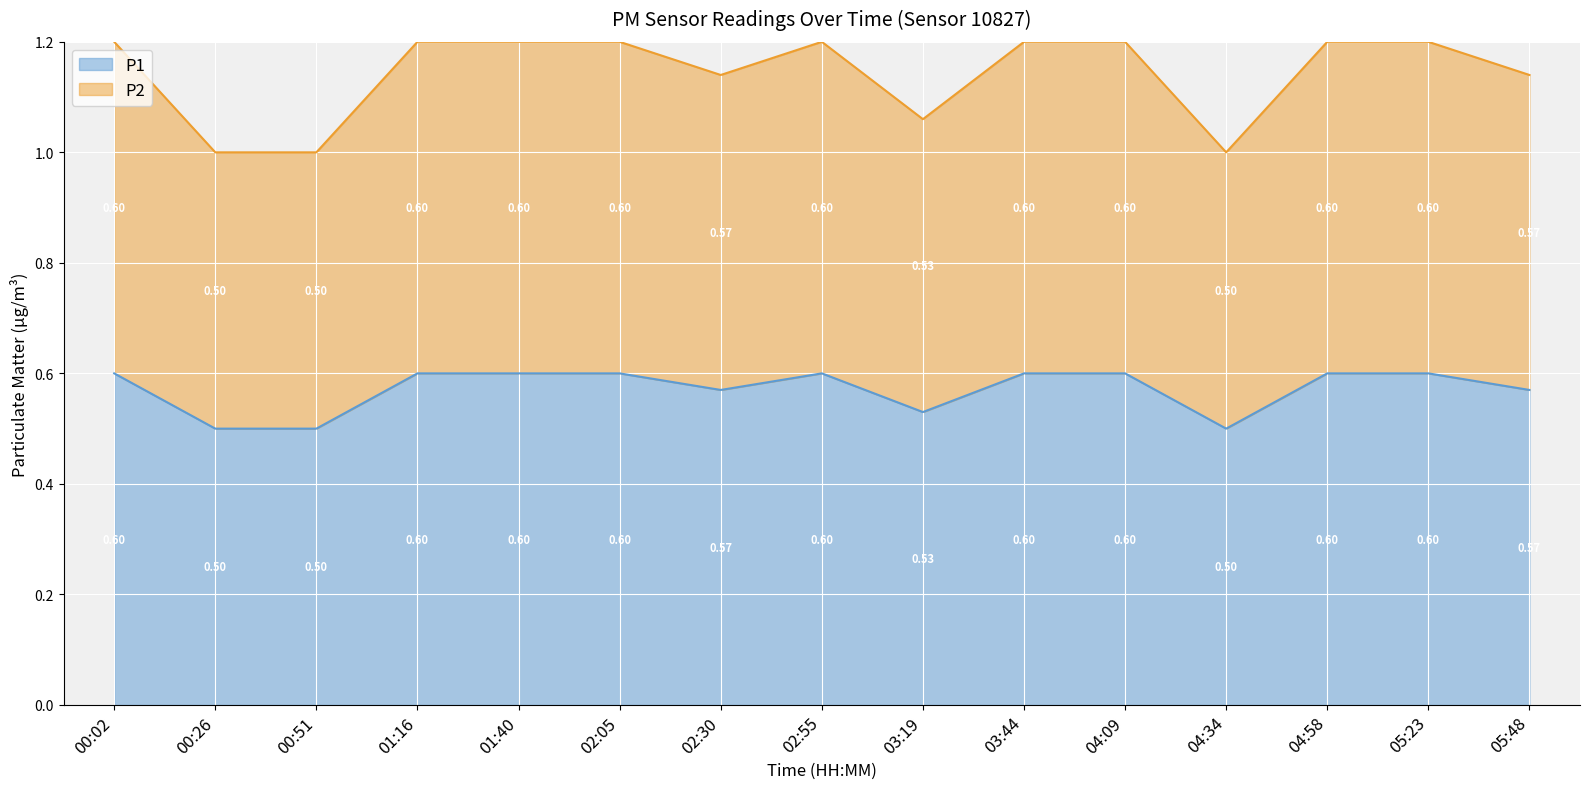

What is the label of the 9th point from the left?

03:19